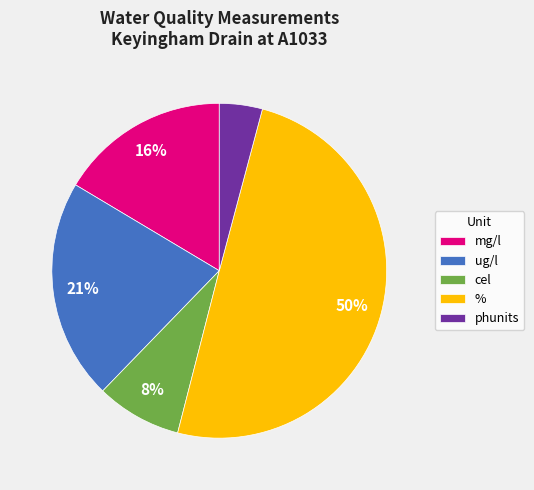

Does mg/l represent more than half of the total?

No